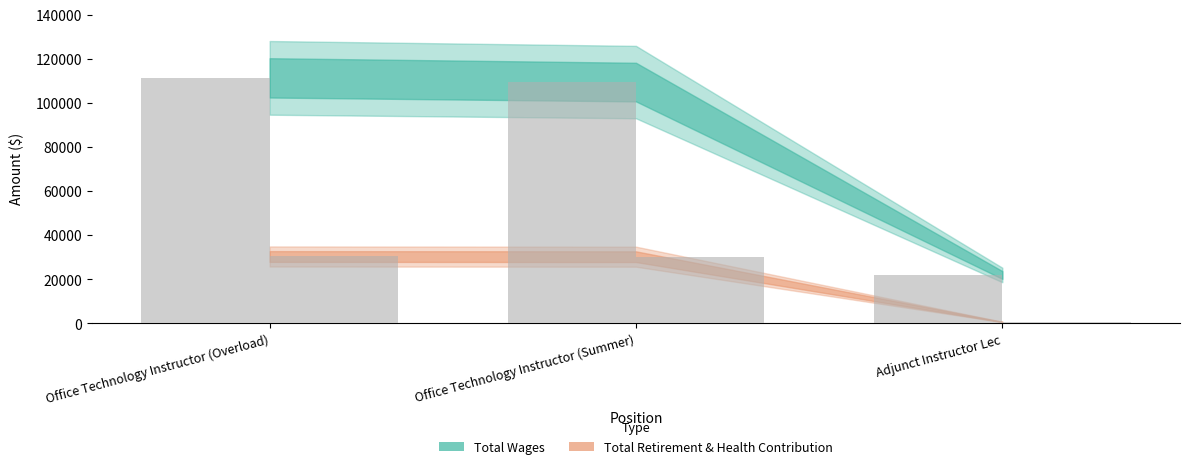

How many values in the Total Retirement & Health Contribution series exceed 30299?

1